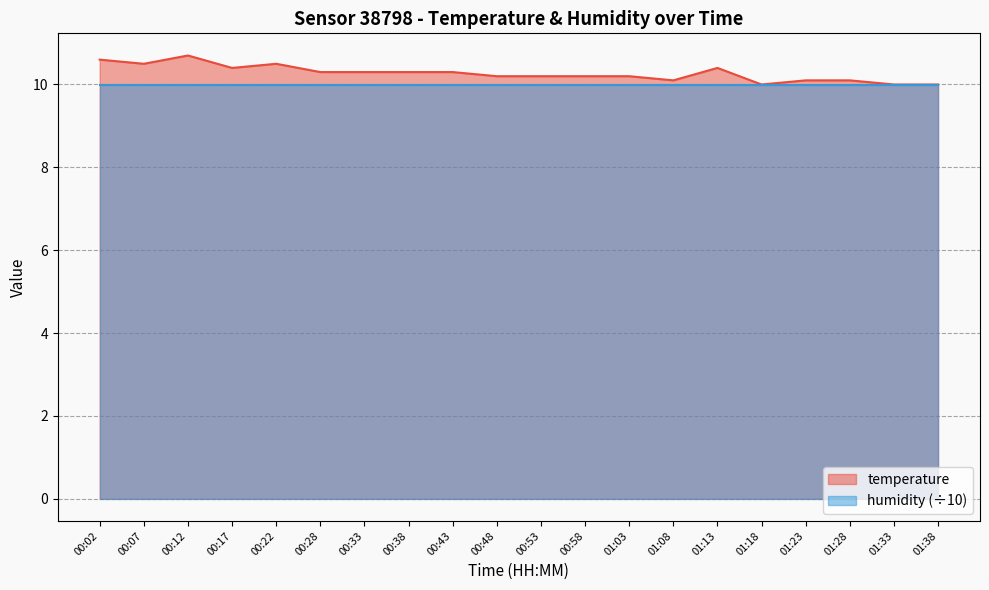

The chart shows a value of 17.6 at 00:33. True or false?

False